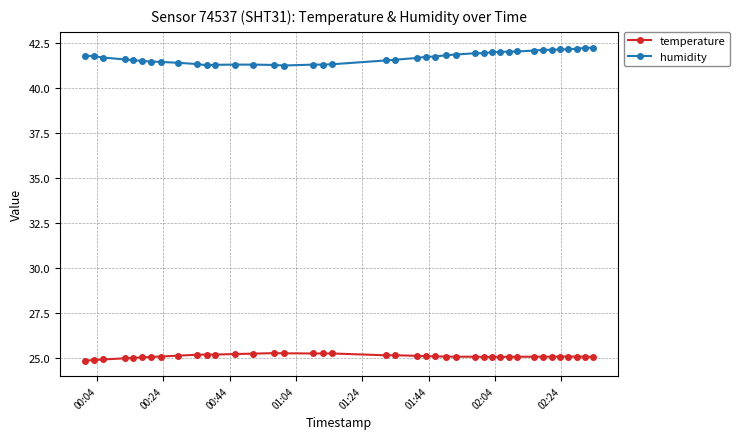

What is the value of the temperature point at the 39th from the left?

25.1